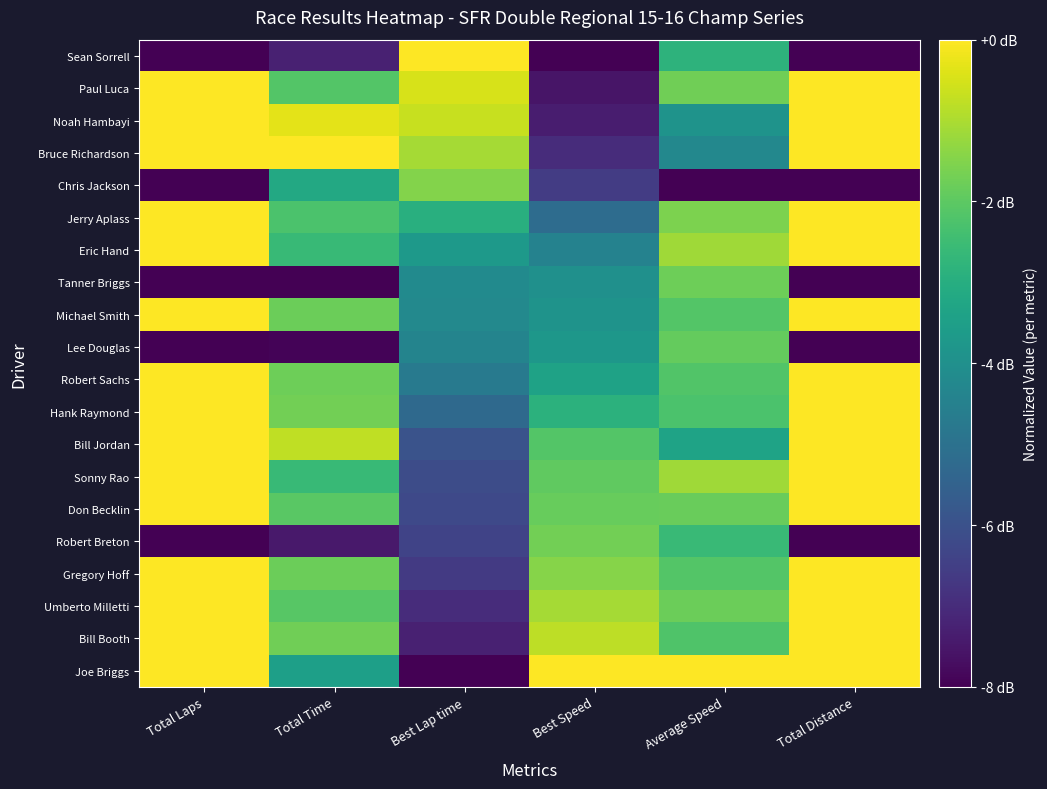

List the series in order of their peak value, lowest first.

Lee Douglas, Tanner Briggs, Robert Breton, Chris Jackson, Joe Briggs, Bill Booth, Umberto Milletti, Gregory Hoff, Don Becklin, Sonny Rao, Bill Jordan, Hank Raymond, Robert Sachs, Michael Smith, Eric Hand, Jerry Aplass, Bruce Richardson, Noah Hambayi, Paul Luca, Sean Sorrell